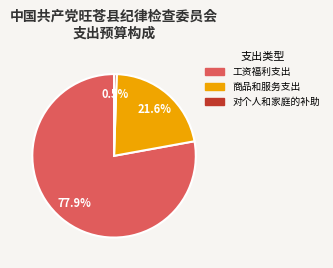

Is the sum of 工资福利支出 and 对个人和家庭的补助 greater than half?

Yes